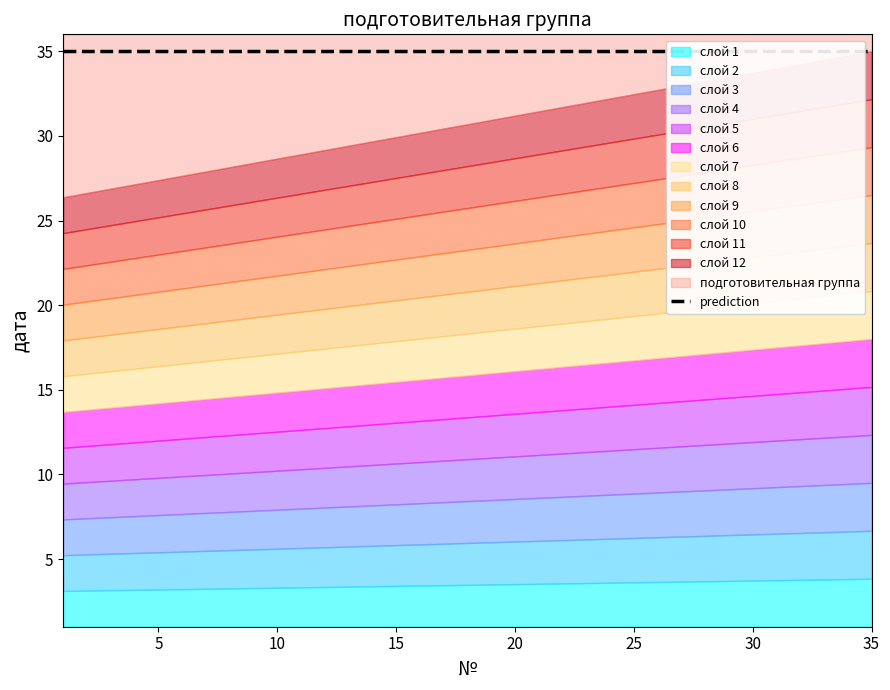

Does the chart display data point markers on the line(s)?

No